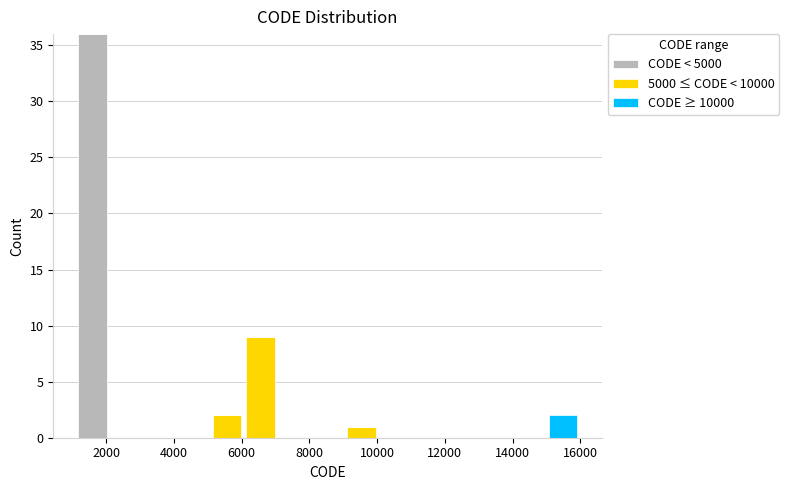

Which range on the x-axis has the tallest stacked bar (by total height)?

1200 to 2000